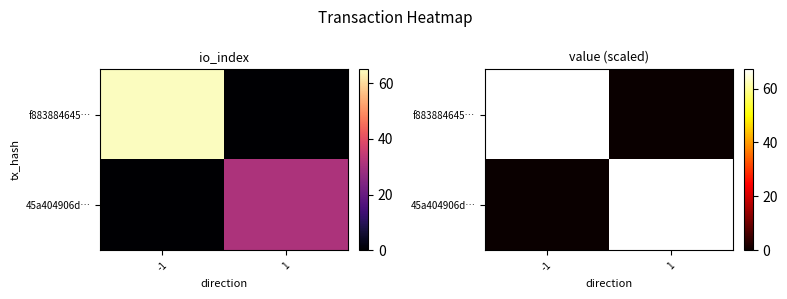

The value of 45a404906d… at 1 is 67.1. True or false?

True